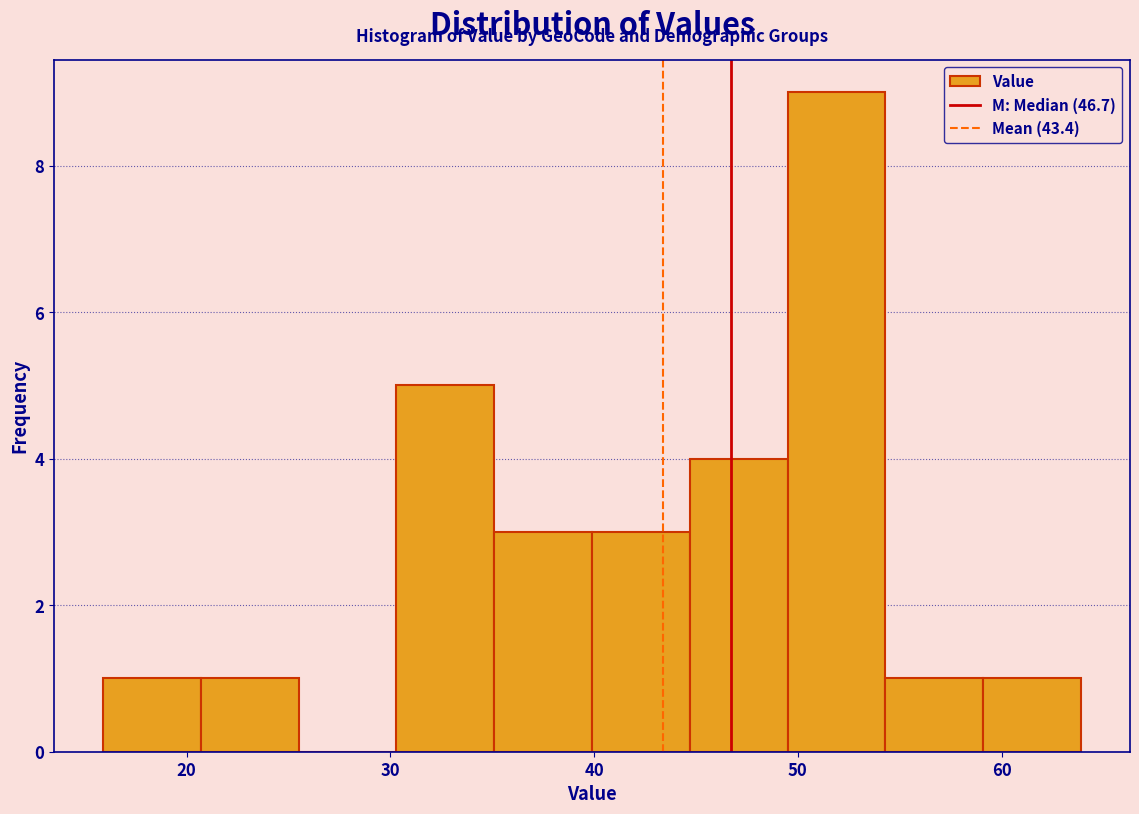

Which range on the x-axis has the tallest bar?

49.5 to 54.3